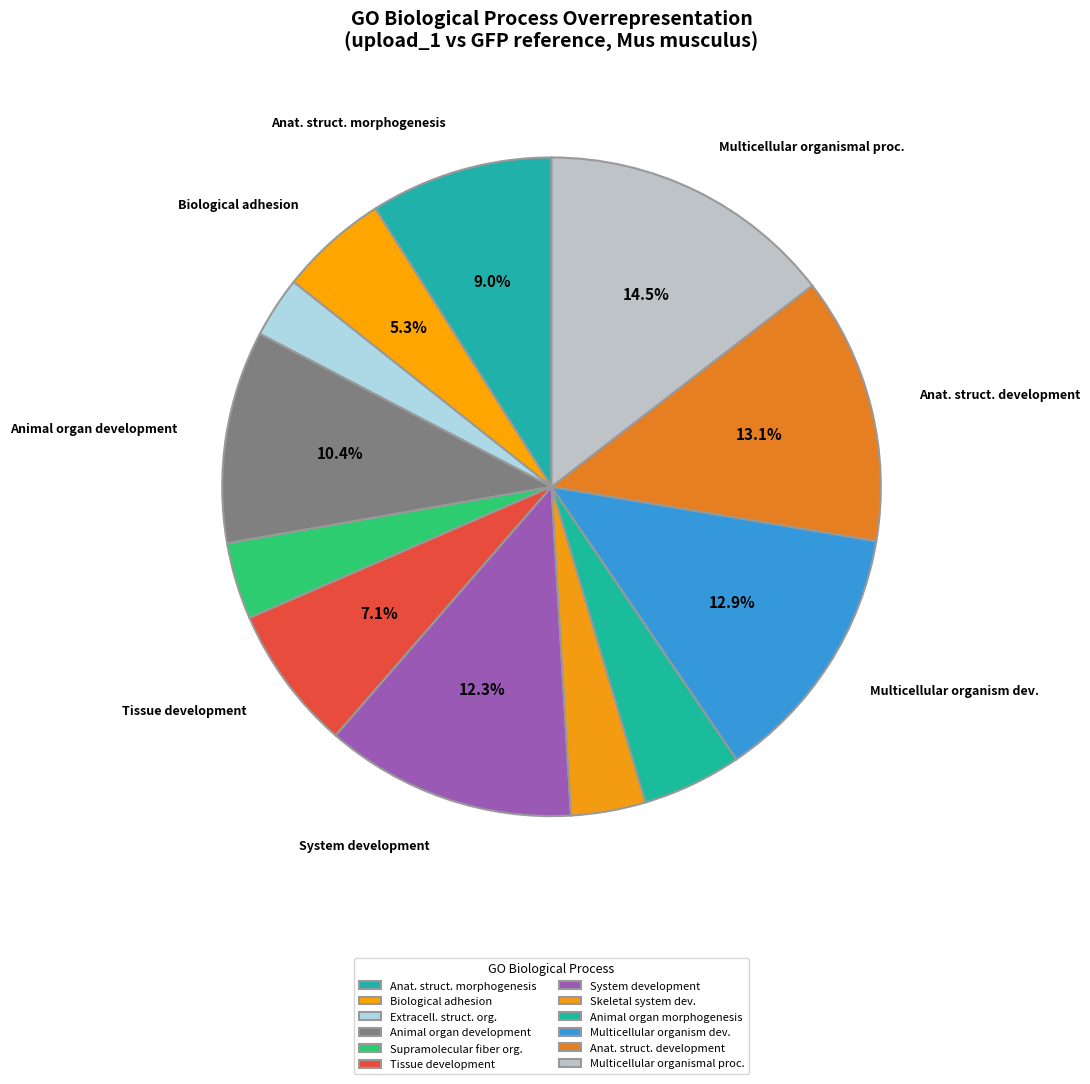

Count the number of slices in the pie.

12